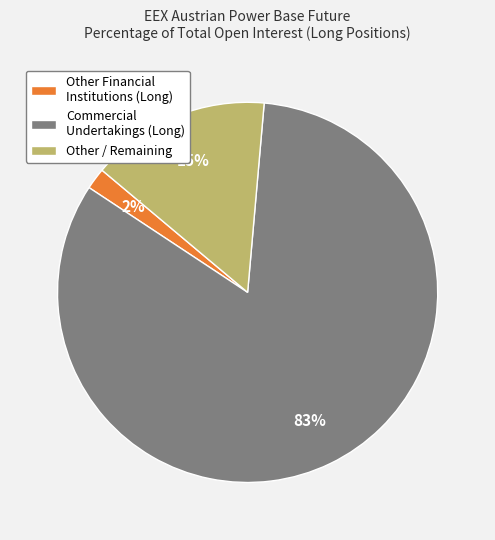

True or false: Commercial Undertakings (Long) accounts for 83% of the total.

True